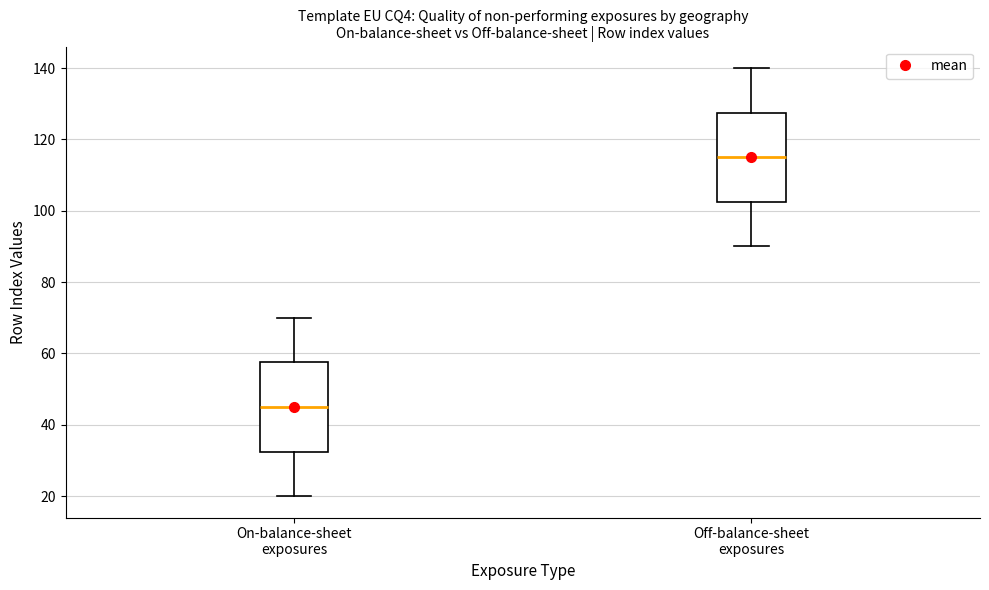

Which box has the lowest median line?

On-balance-sheet exposures